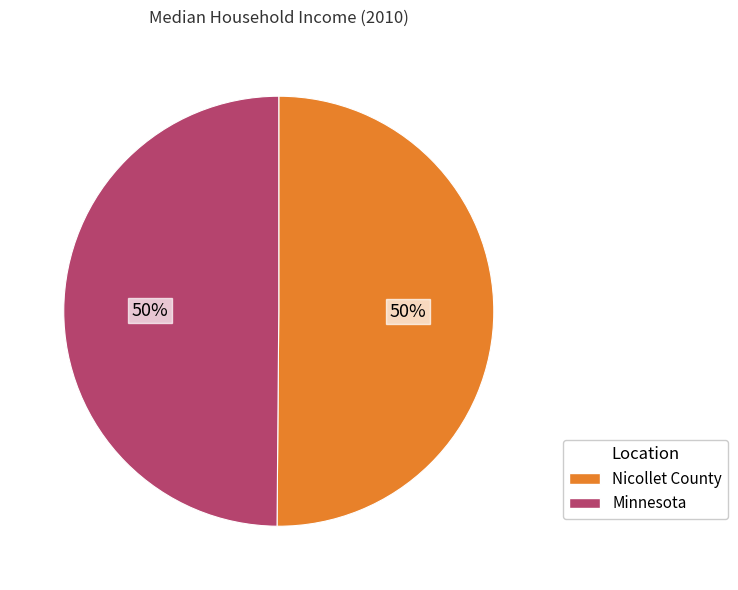

True or false: Nicollet County accounts for 50% of the total.

True